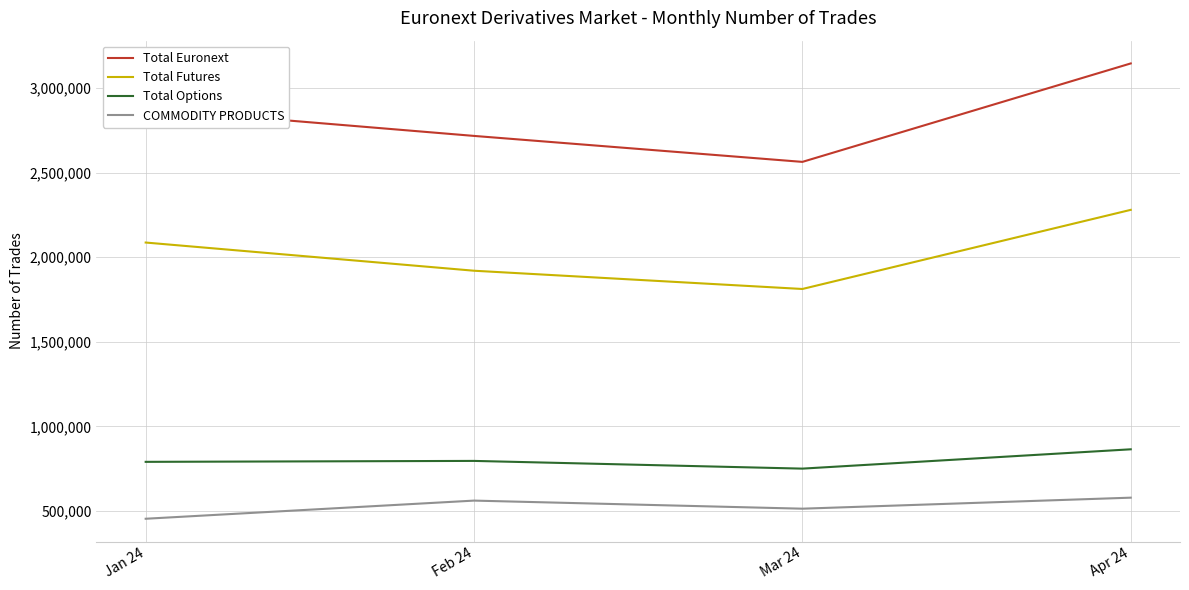

Is the value of COMMODITY PRODUCTS at Mar 24 greater than the value of Total Futures at Feb 24?

No